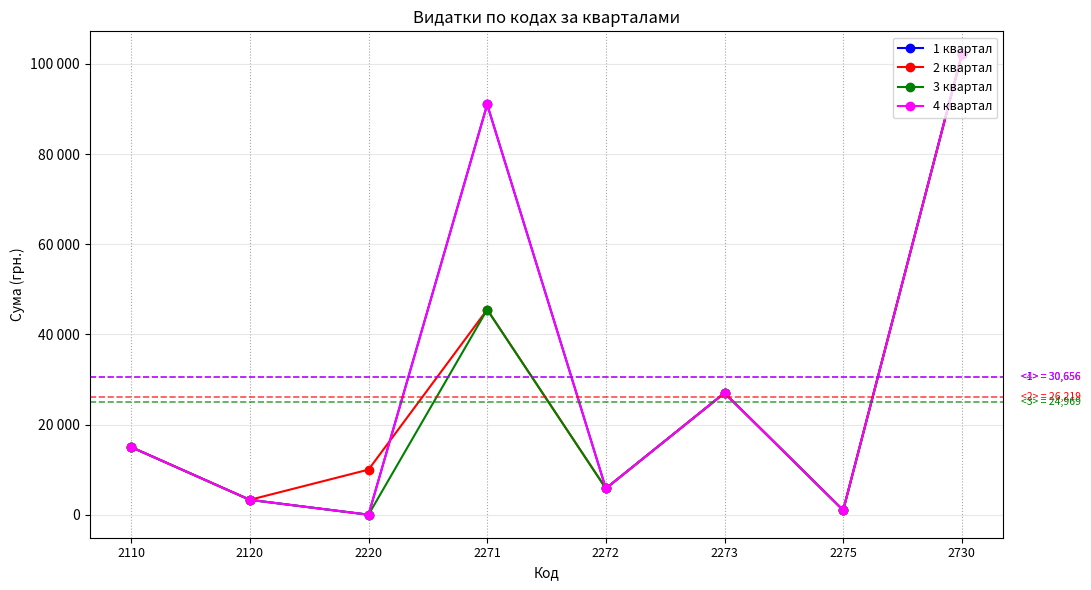

True or false: 4 квартал has a value of 0 at 2220.

True